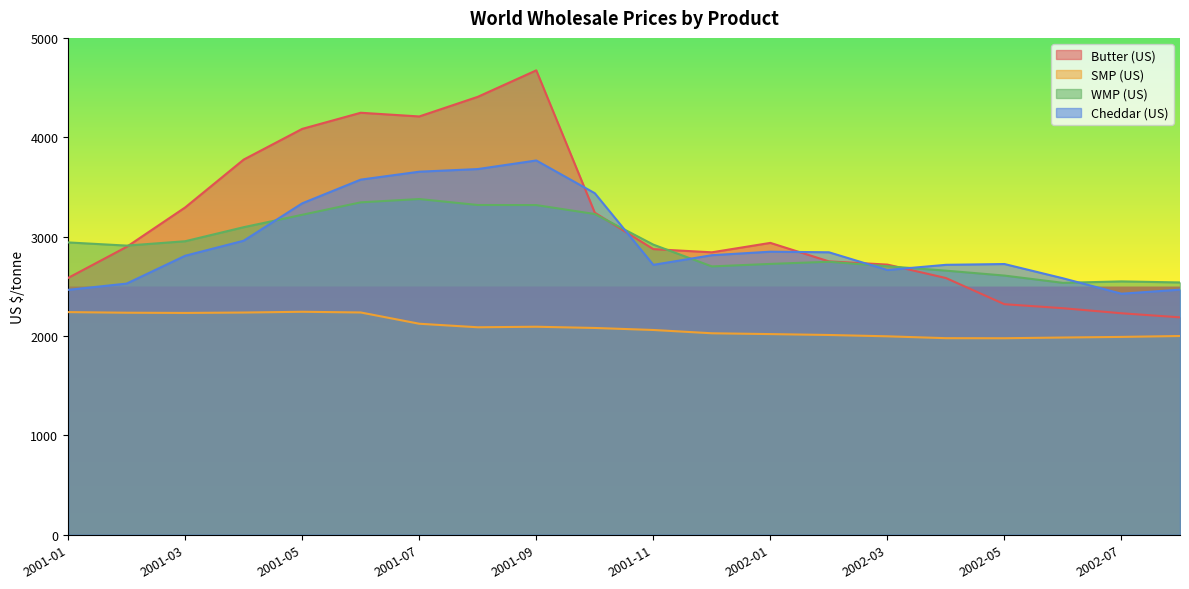

Between 2001-02 and 2002-08, which is larger?

2001-02